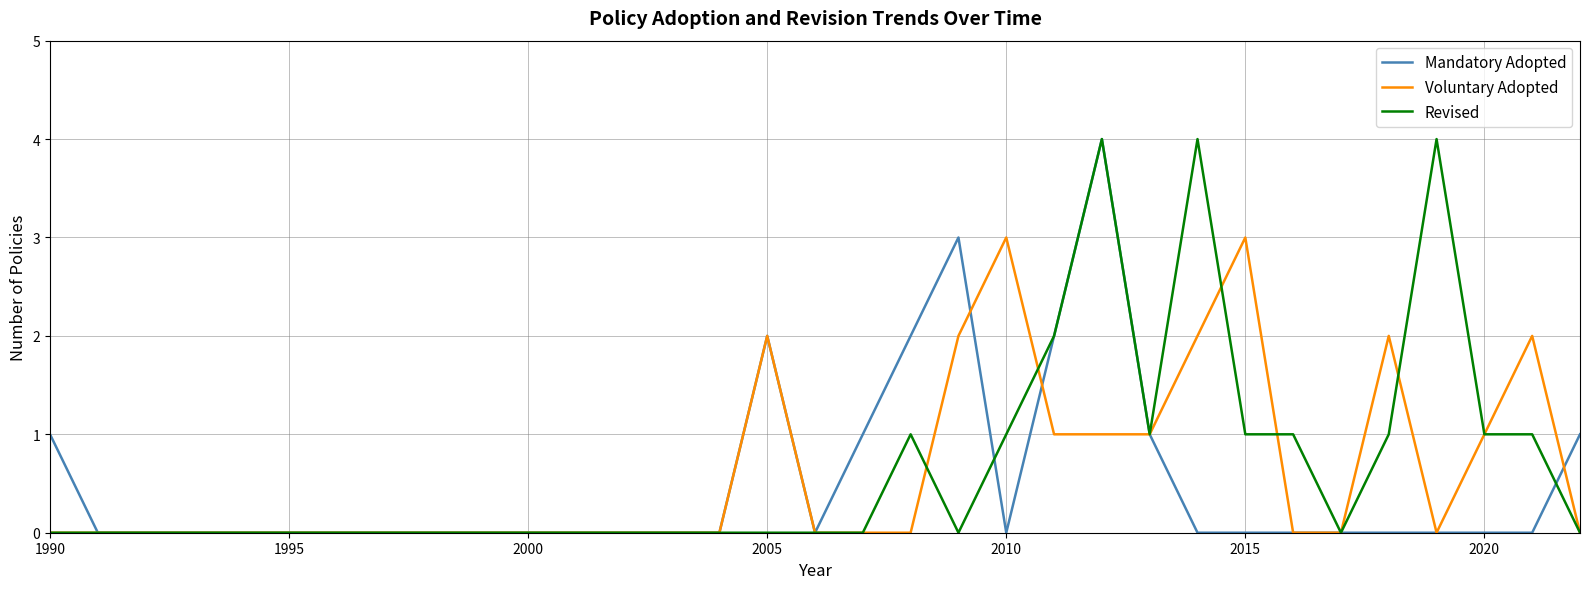

Reading left to right, transcribe all the data shown in this chart.

Mandatory Adopted: 1	0	0	0	0	0	0	0	0	0	0	0	0	0	0	2	0	1	2	3	0	2	4	1	0	0	0	0	0	0	0	0	1
Voluntary Adopted: 0	0	0	0	0	0	0	0	0	0	0	0	0	0	0	2	0	0	0	2	3	1	1	1	2	3	0	0	2	0	1	2	0
Revised: 0	0	0	0	0	0	0	0	0	0	0	0	0	0	0	0	0	0	1	0	1	2	4	1	4	1	1	0	1	4	1	1	0